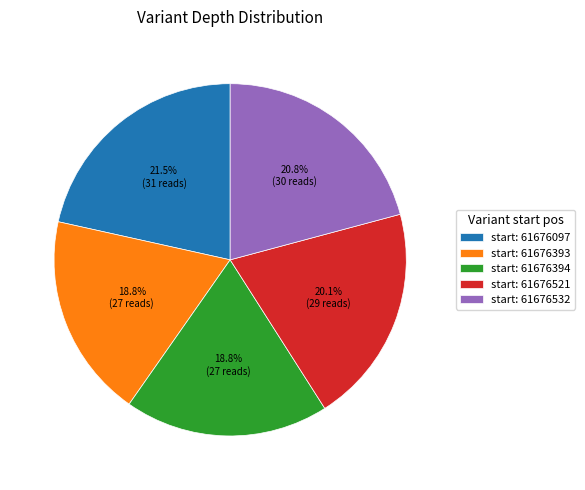

Count the number of slices in the pie.

5